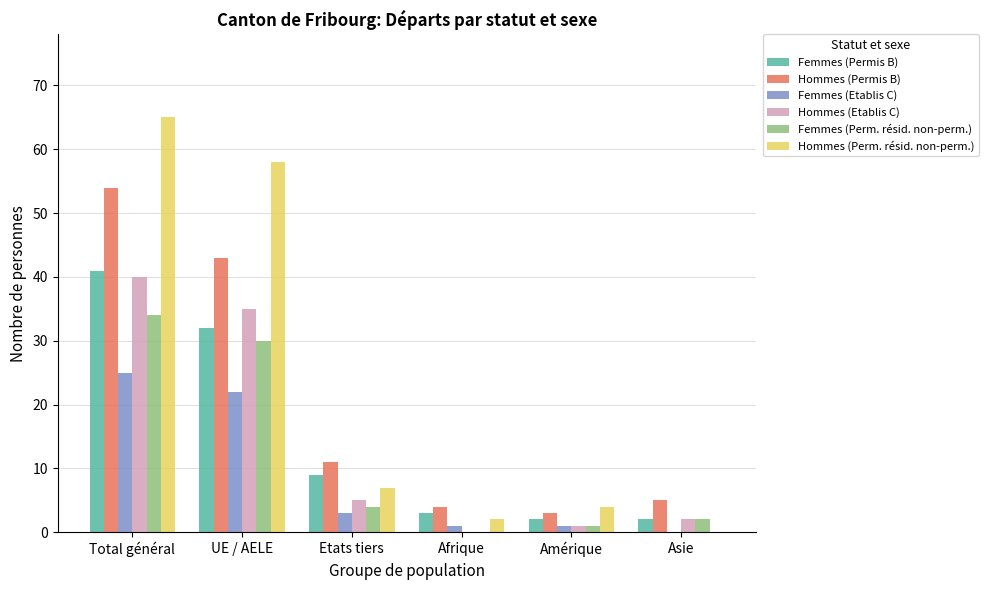

Which series changed the most between Total général and Etats tiers?

Hommes (Perm. résid. non-perm.)